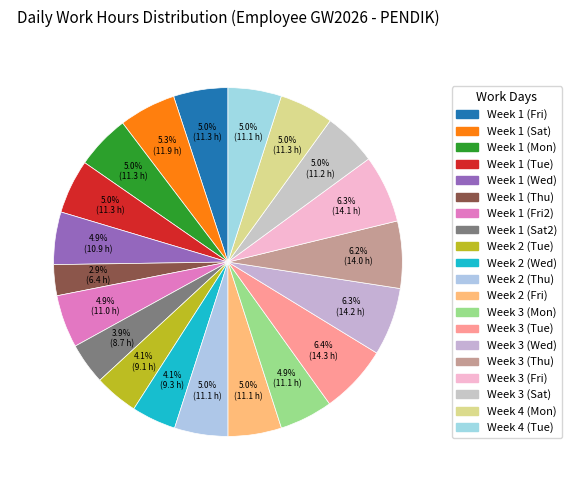

To the nearest percent, what is the difference between the largest and smallest slice percentages?

4%